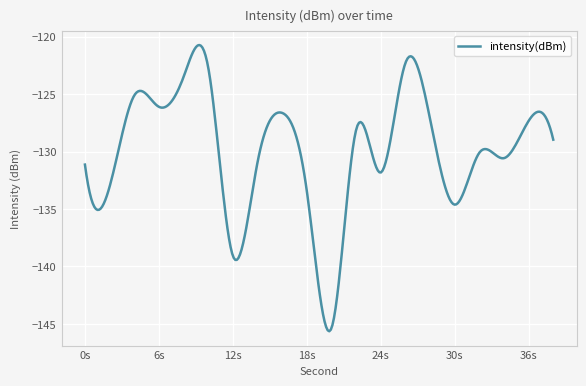

What is the smallest value displayed?

-145.6